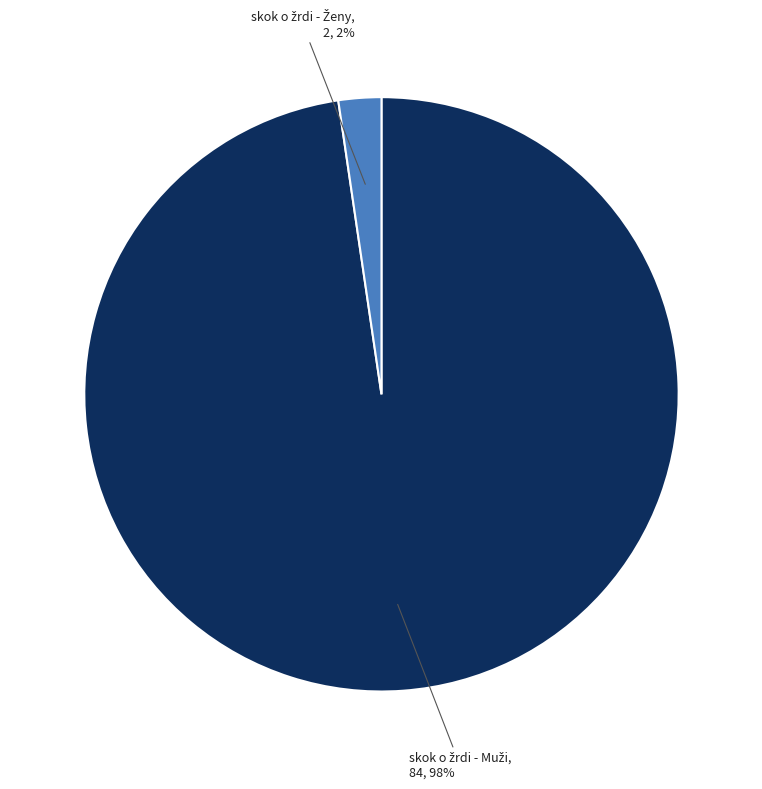

Does any single category account for the majority?

Yes